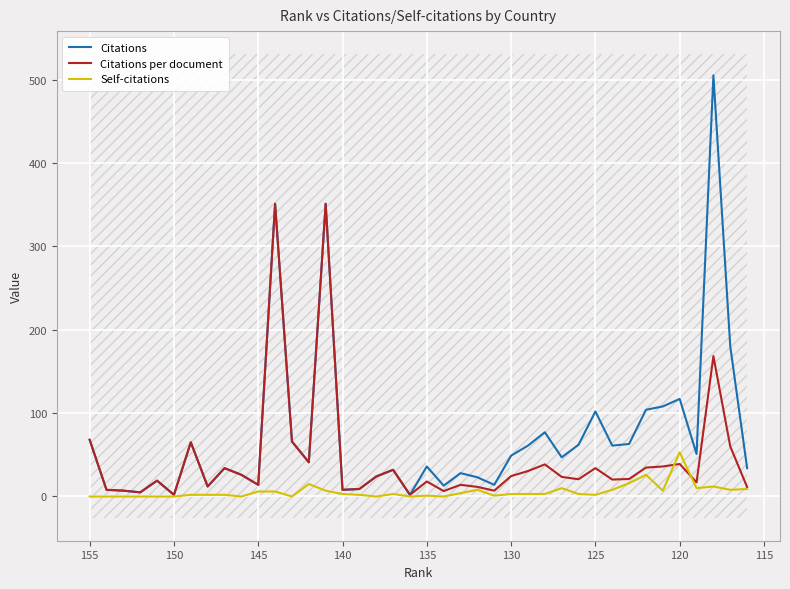

Reading left to right, list all the values displayed in this chart.

Citations: 68.0	8.0	7.0	5.0	19.0	2.0	65.0	12.0	34.0	26.0	14.0	351.0	66.0	41.0	351.0	8.0	9.0	24.0	32.0	2.0	36.0	13.0	28.0	23.0	14.0	49.0	61.0	77.0	47.0	62.0	102.0	61.0	63.0	104.0	108.0	117.0	51.0	505.0	180.0	34.0
Citations per document: 68.0	8.0	7.0	5.0	19.0	2.0	65.0	12.0	34.0	26.0	14.0	351.0	66.0	41.0	351.0	8.0	9.0	24.0	32.0	2.0	18.0	6.5	14.0	11.5	7.0	24.5	30.5	38.5	23.5	20.7	34.0	20.3	21.0	34.7	36.0	39.0	17.0	168.3	60.0	11.3
Self-citations: 0.0	0.0	0.0	0.0	0.0	0.0	2.0	2.0	2.0	0.0	6.0	6.0	0.0	15.0	7.0	3.0	2.0	0.0	3.0	0.0	1.0	0.0	4.0	8.0	1.0	3.0	3.0	3.0	10.0	3.0	2.0	8.0	16.0	26.0	7.0	53.0	10.0	12.0	8.0	9.0